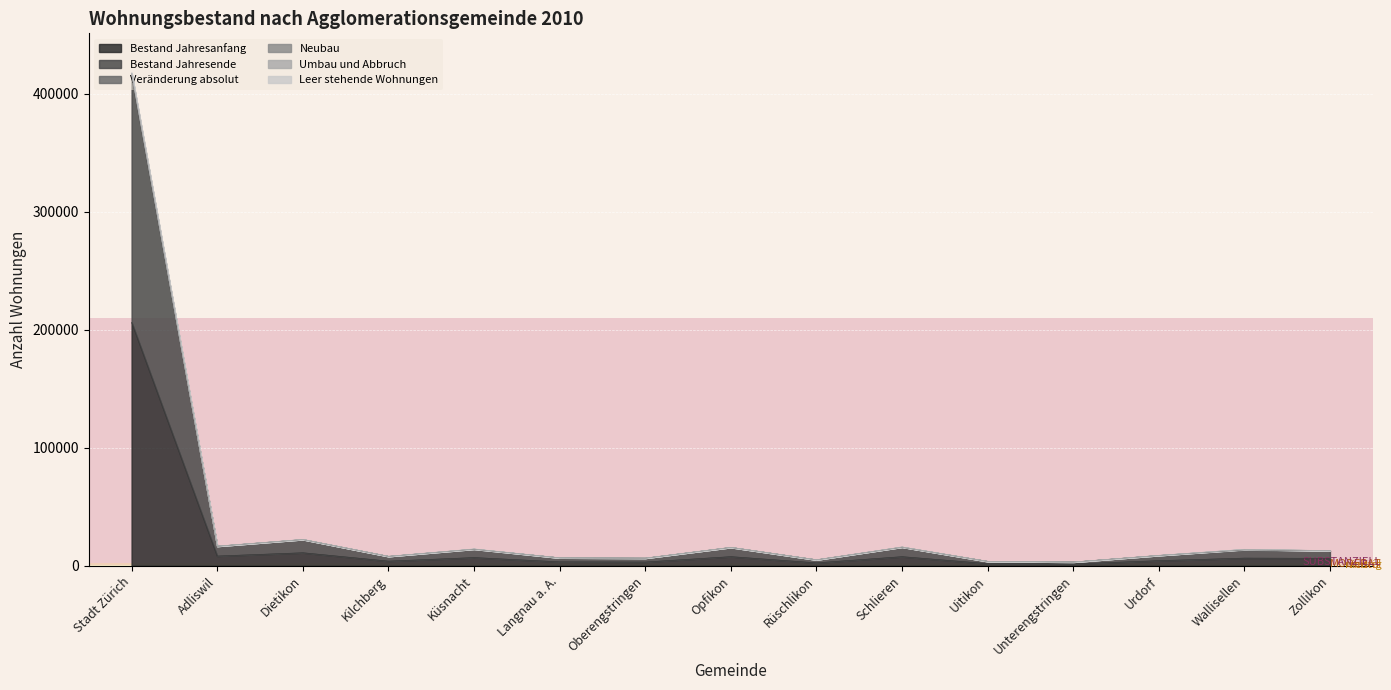

True or false: Veränderung absolut has more than 2 points higher than both neighbors.

True